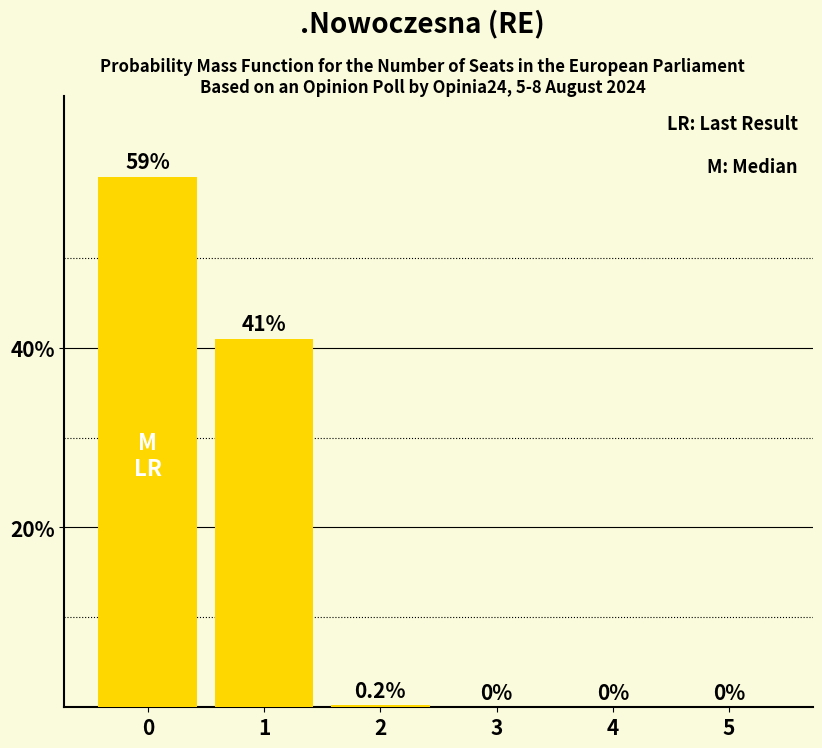

What is the sum of the values at 1 and 4?

41.0